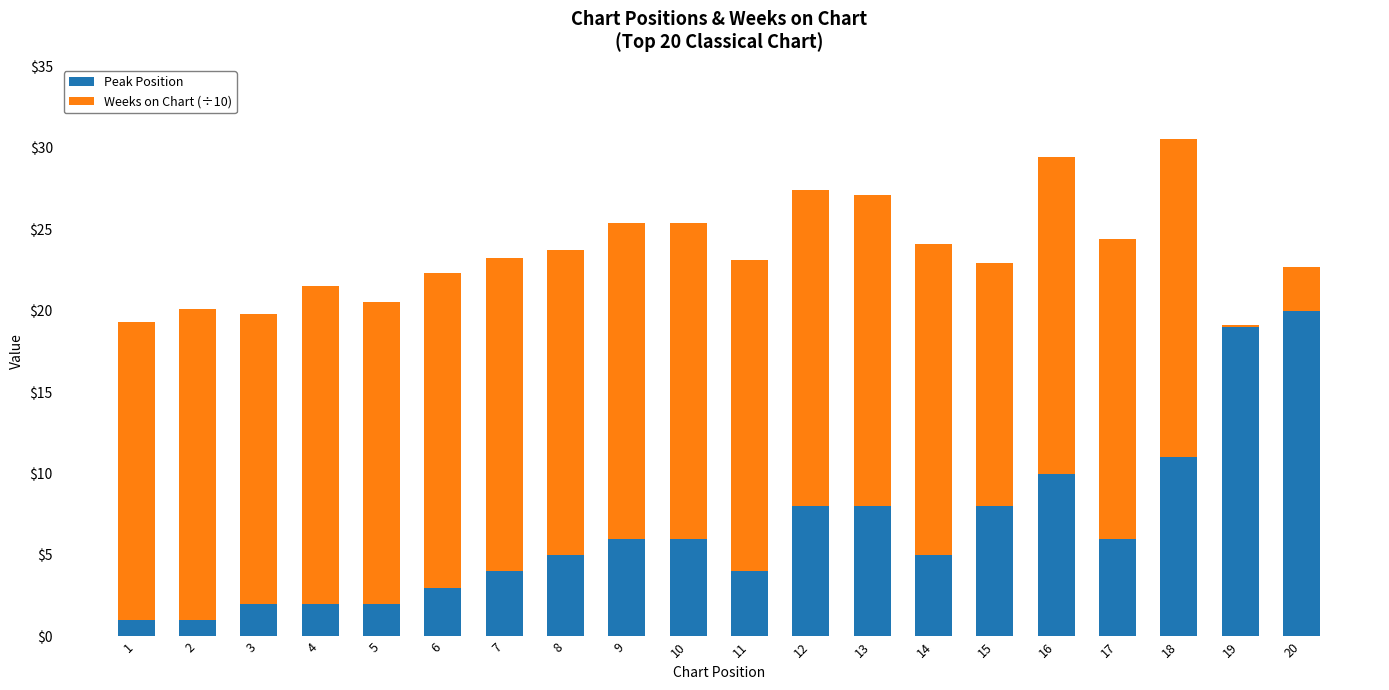

What is the total value across all series at 2?

20.1